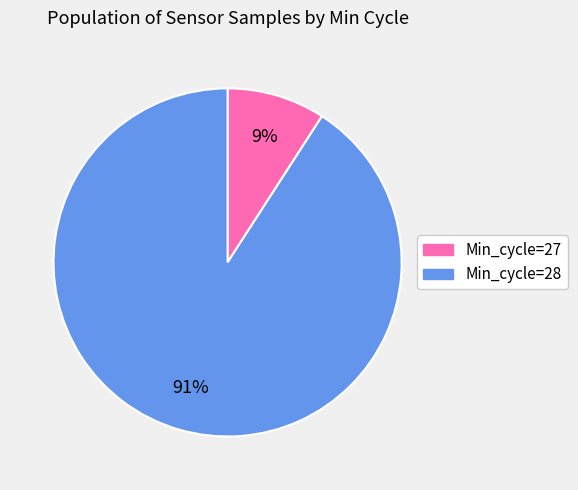

Is there a majority slice in this chart?

Yes